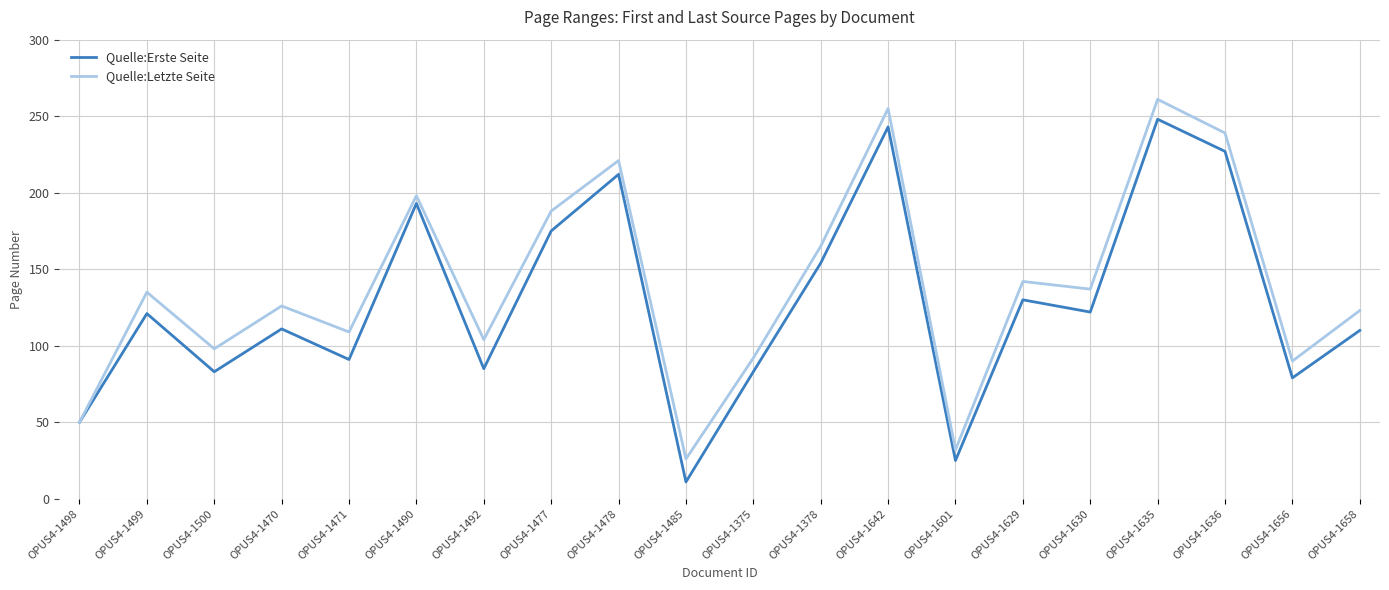

At OPUS4-1500, list the series in order from smallest to largest.

Quelle:Erste Seite, Quelle:Letzte Seite